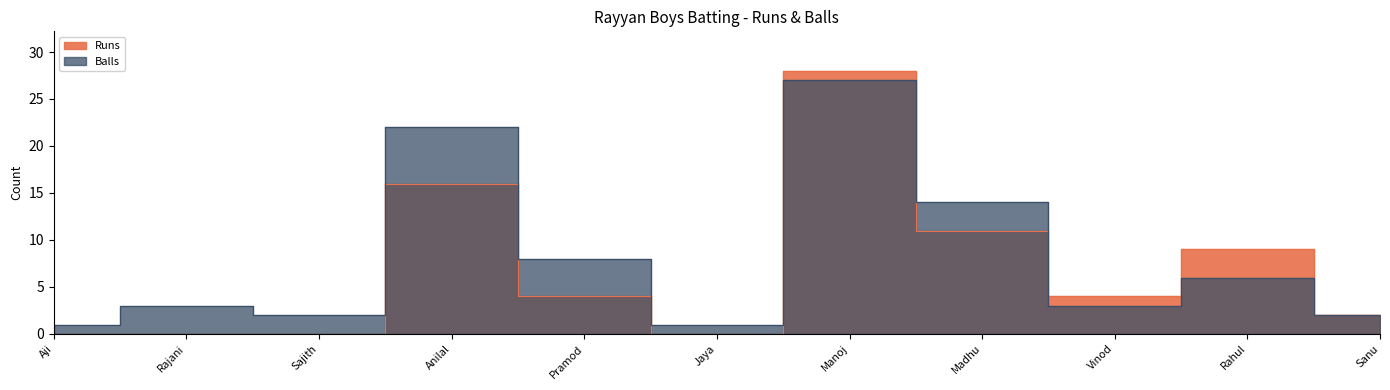

Where do Runs and Balls first cross each other?

Jaya and Manoj